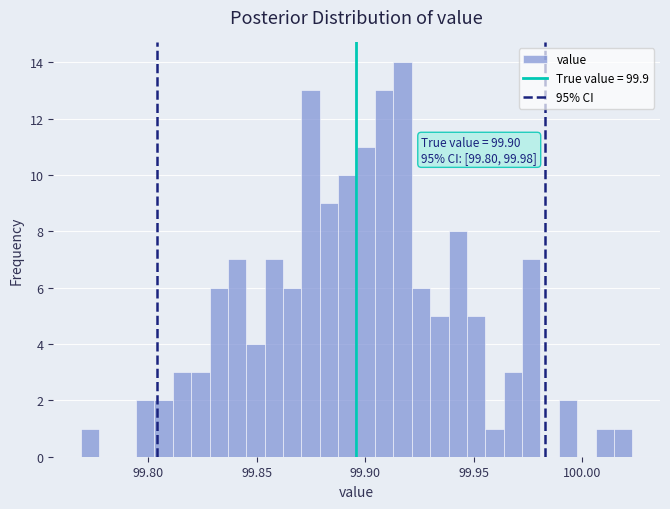

Read against the x-axis, roughly where is the centre of the tallest bar?

99.915